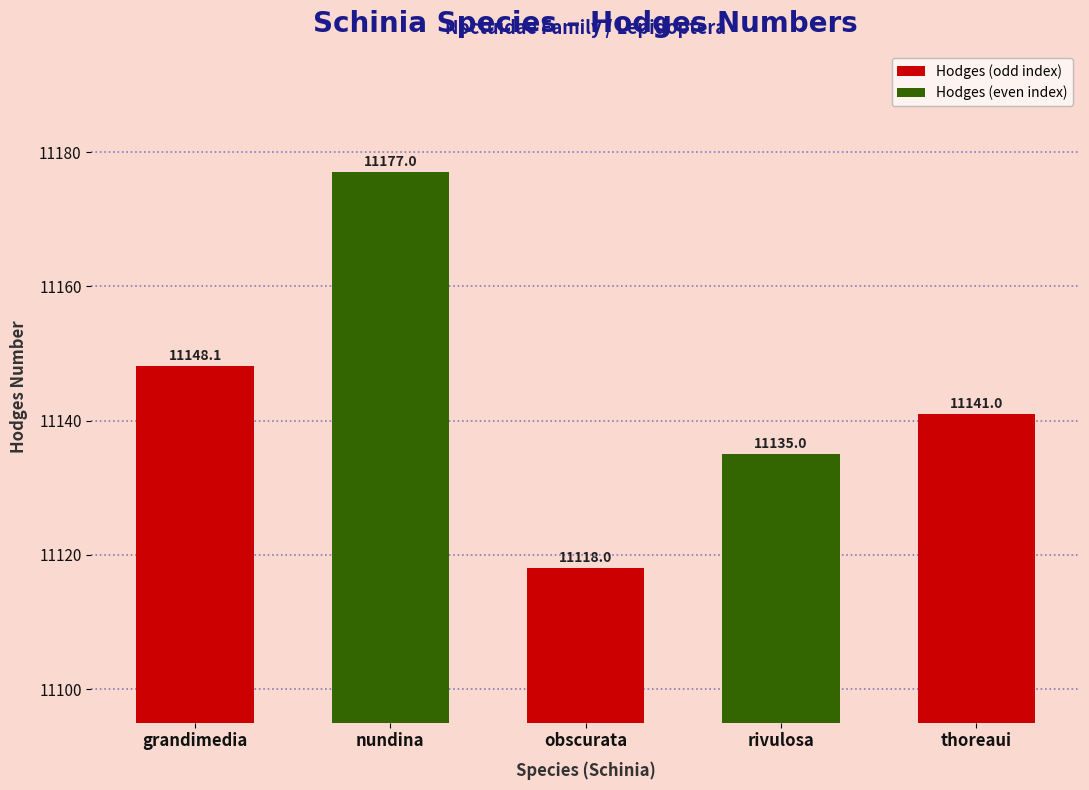

True or false: the data shows 11135.0 at rivulosa.

True